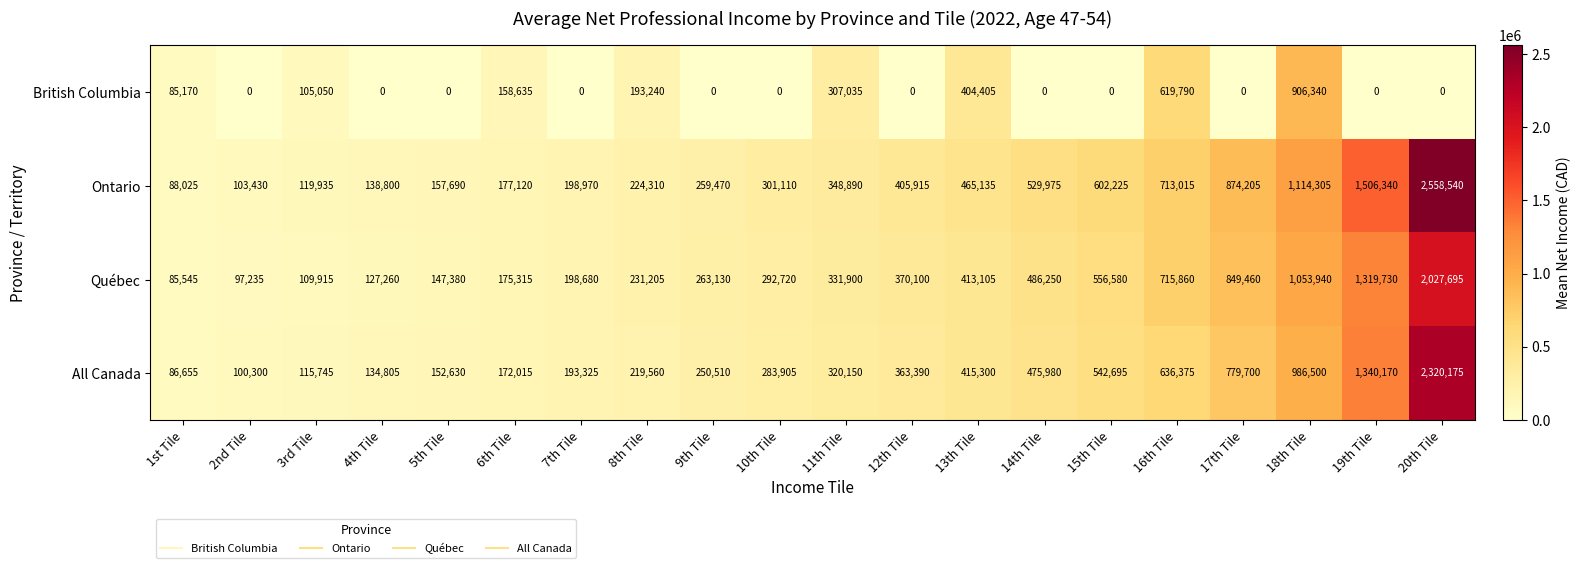

What is the minimum value for Québec?

85545